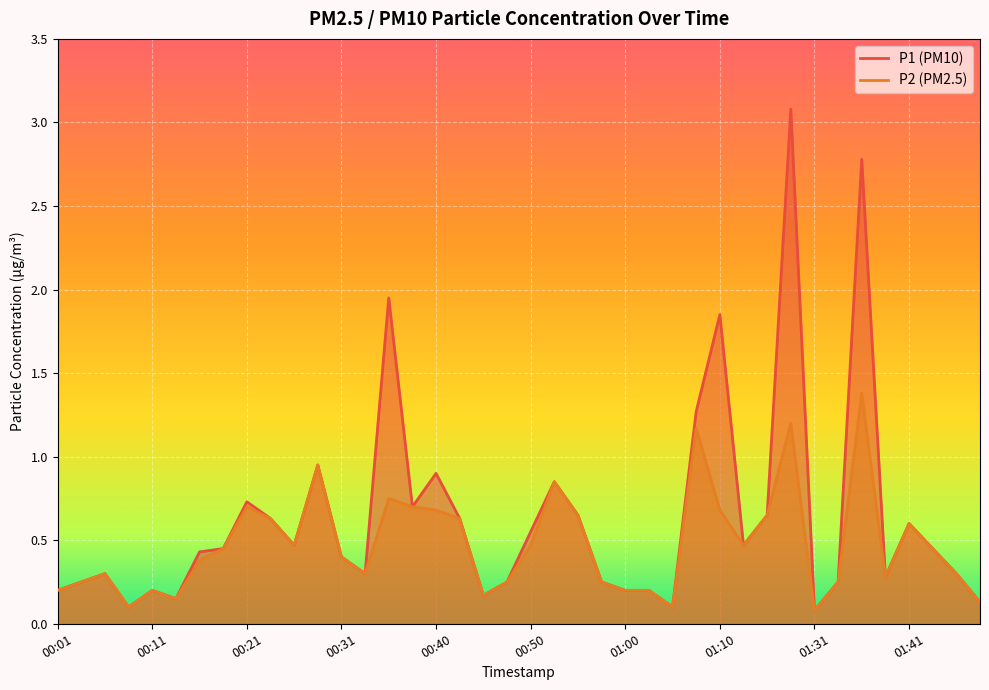

Does the chart display data point markers on the line(s)?

No